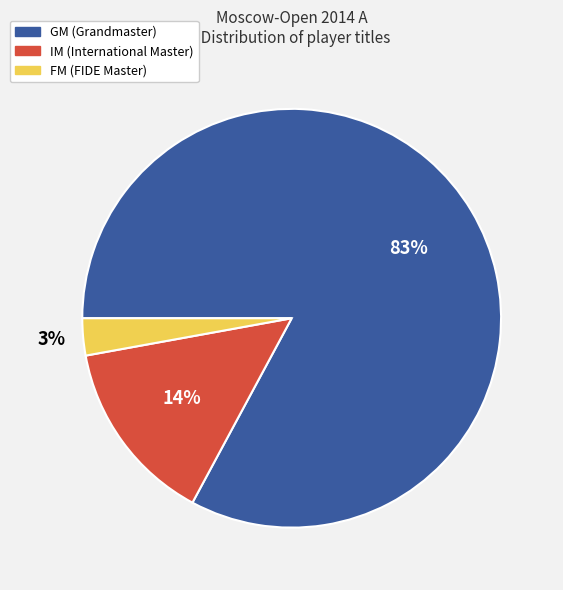

To the nearest percent, what portion does FM represent?

3%